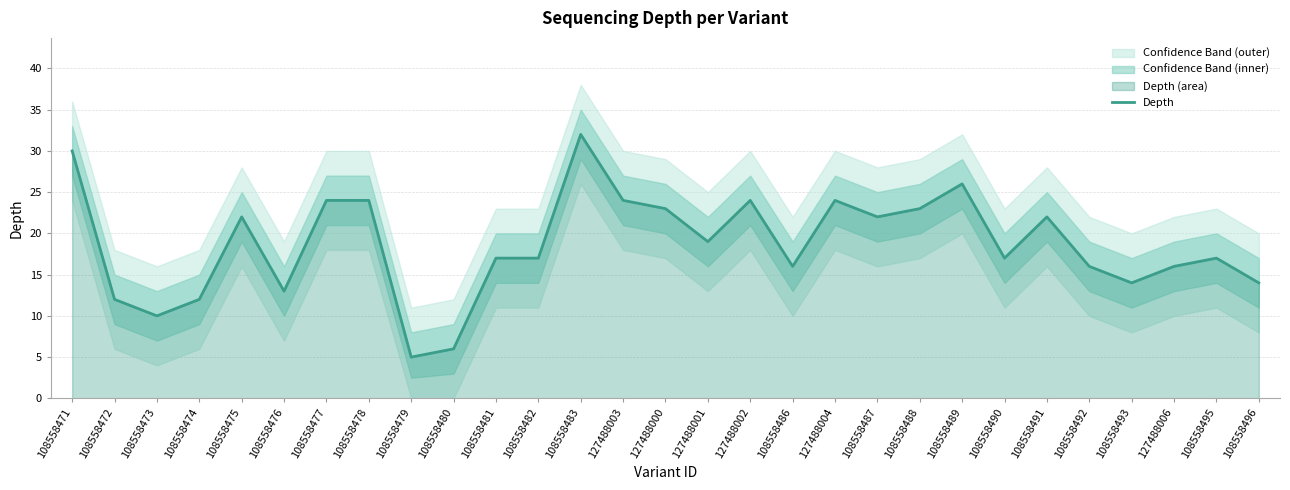

How many lines are shown in the chart?

1